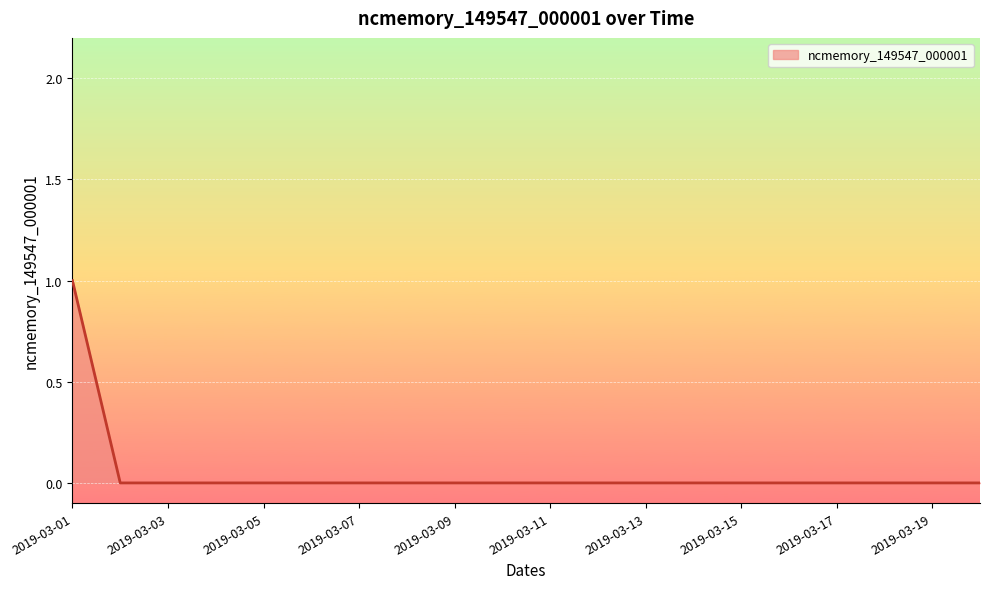

What is the difference between the maximum and minimum values?

1